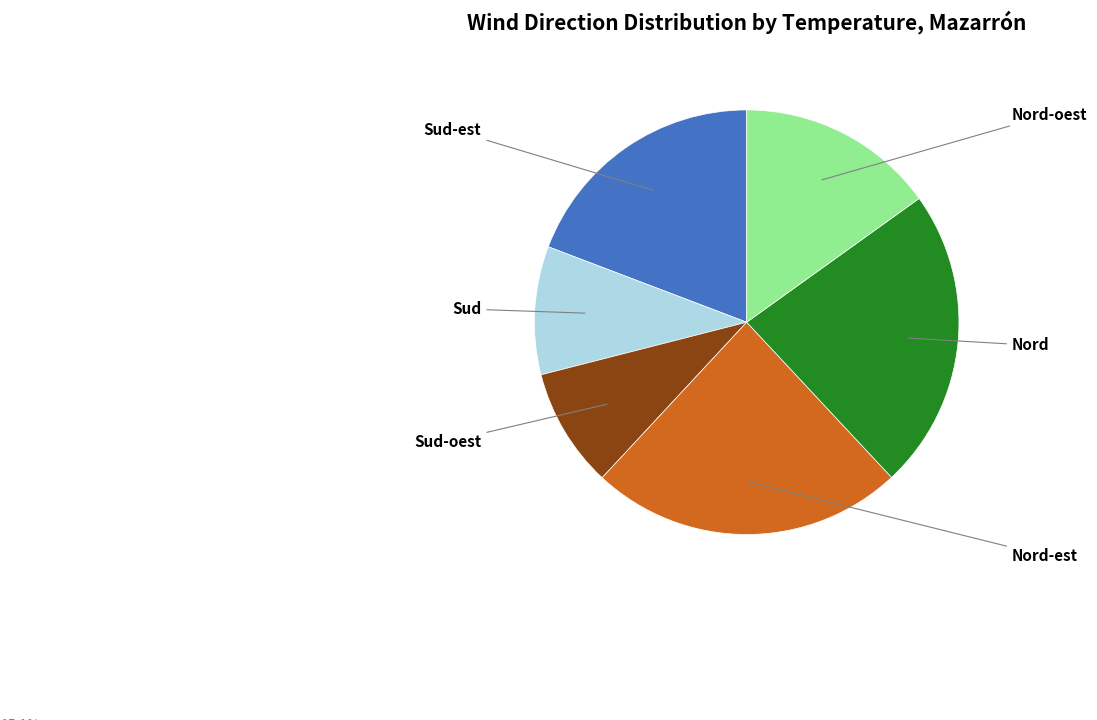

Is there any slice that represents more than half of the pie?

No